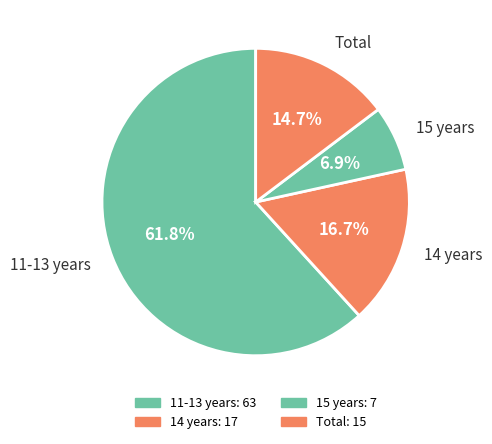

Is 11-13 years the majority of the pie?

Yes